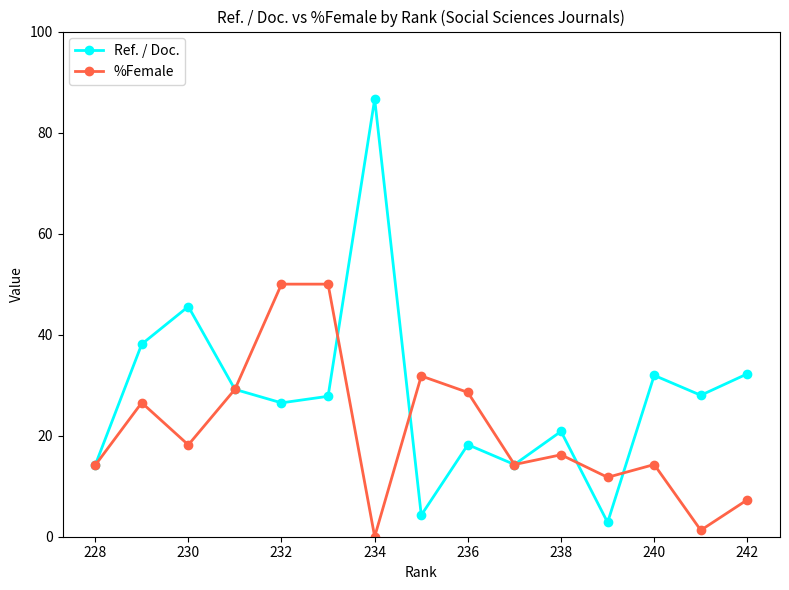

What are all the series names shown in the legend?

Ref. / Doc., %Female